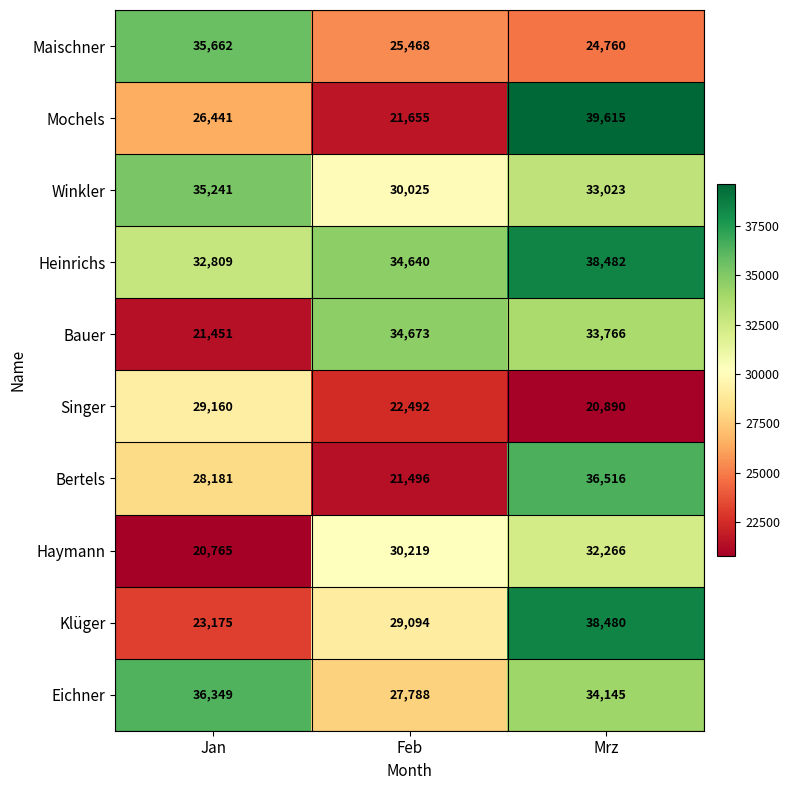

What is the difference between the maximum and minimum values in the Bauer series?

13222